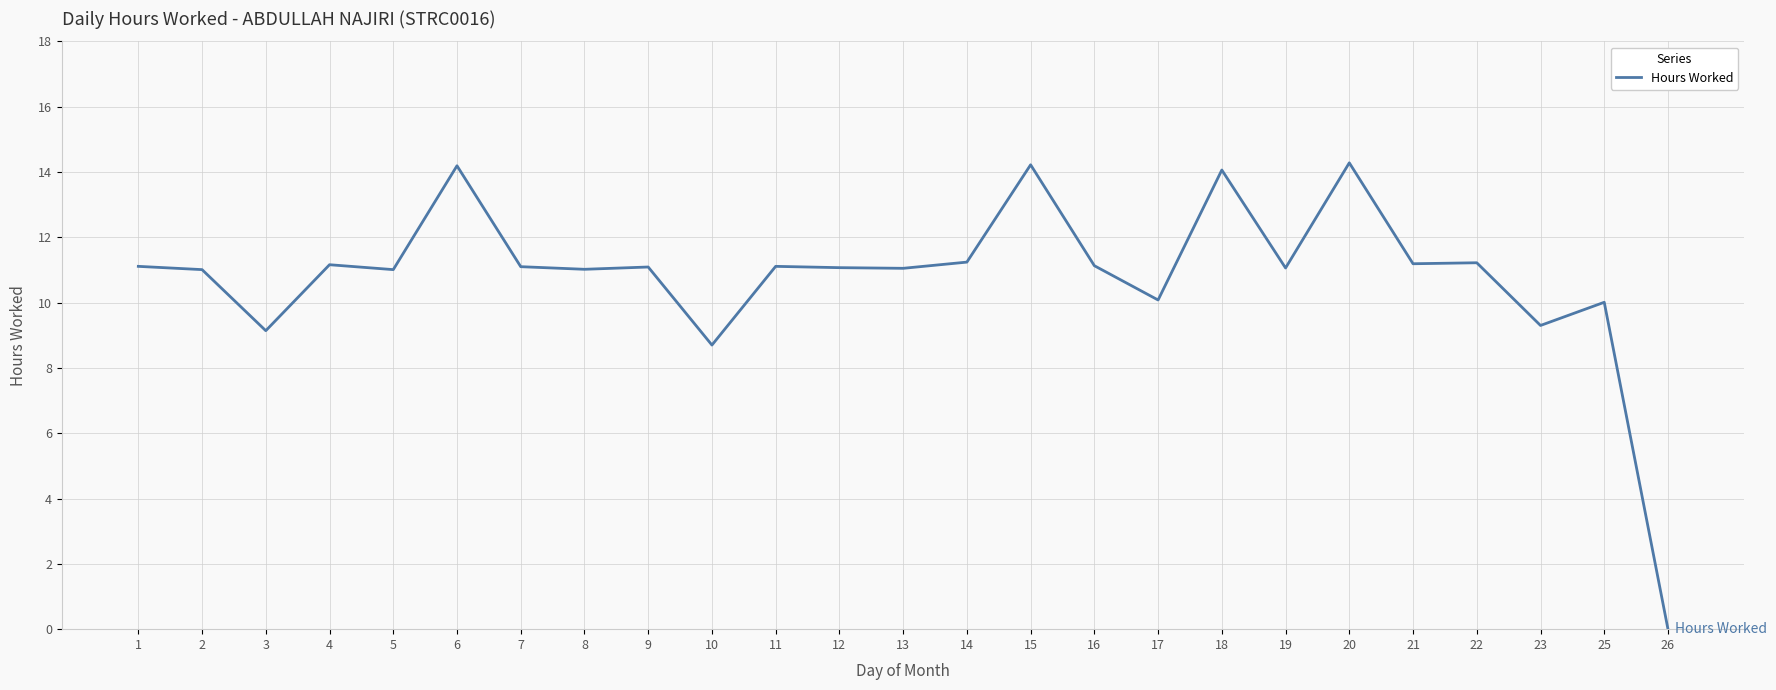

What is the ratio of the value at 8 to the value at 14?

1.0